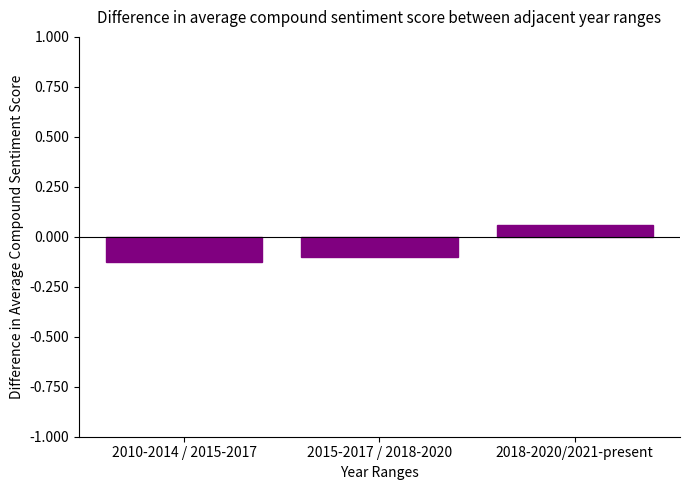

What is the difference between the values at 2015-2017 / 2018-2020 and 2010-2014 / 2015-2017?

2.5